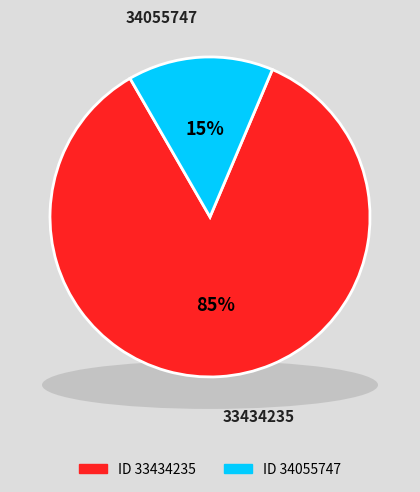

To the nearest percent, what is the average slice percentage?

50%